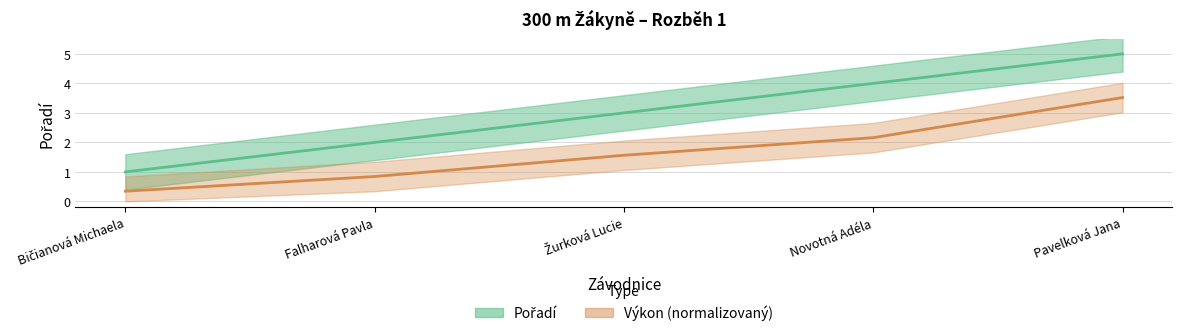

True or false: Pořadí and Výkon intersect in this chart.

False